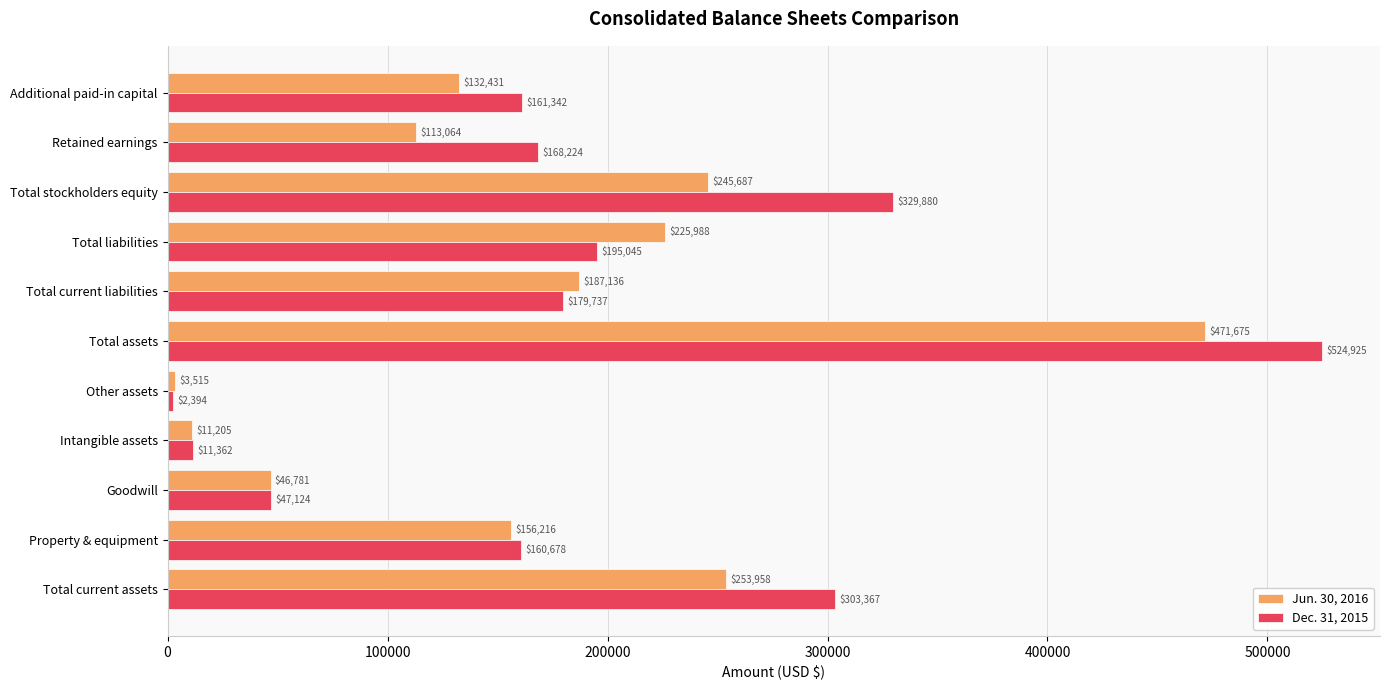

What is the difference between the maximum and second lowest values in the Jun. 30, 2016 series?

460470